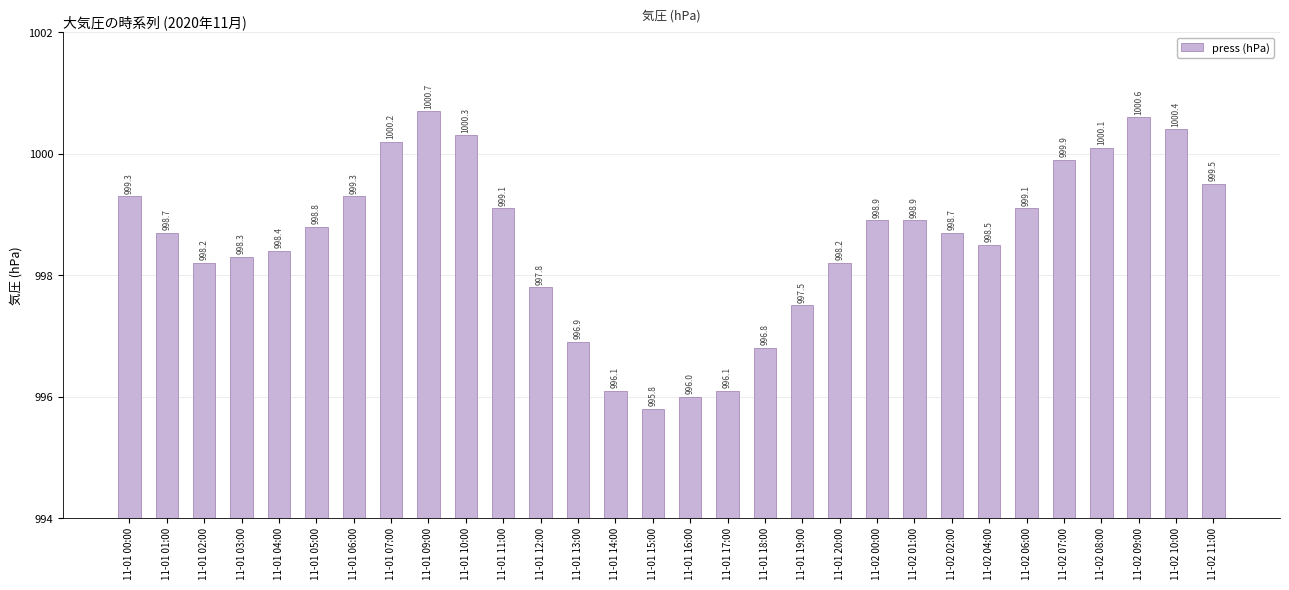

What is the difference between the values at 11-01 03:00 and 11-02 08:00?

1.8